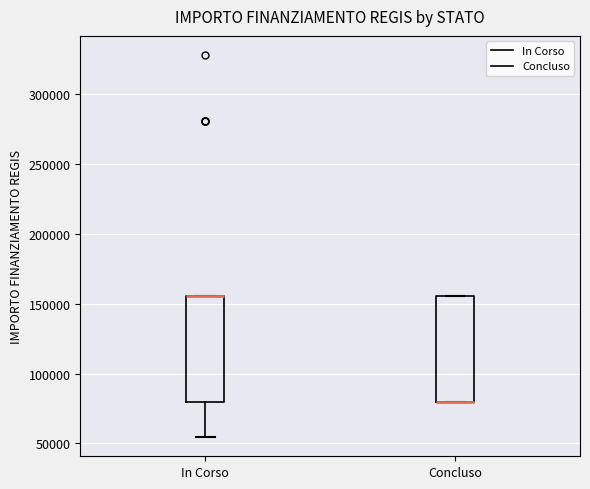

Reading left to right, transcribe this box plot: for each box, give where its median line is, the range the box spans, and where its two whiskers end, as read against the y-axis. The values are not printed on the chart, so give them approximately, as read against the axis.

In Corso: median 155000 (drawn on the box's upper edge), box 80000 to 155000, whiskers 55000 to 155000
Concluso: median 80000 (drawn on the box's lower edge), box 80000 to 155000, whiskers 80000 to 155000